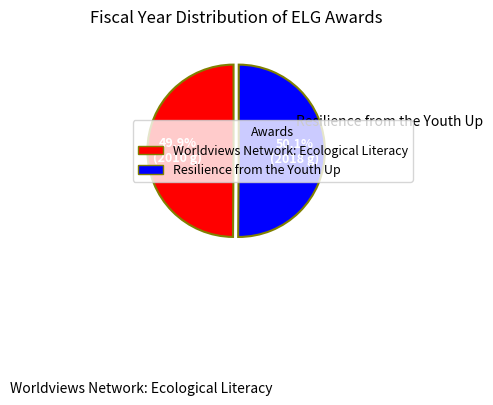

How many segments does this pie chart have?

2